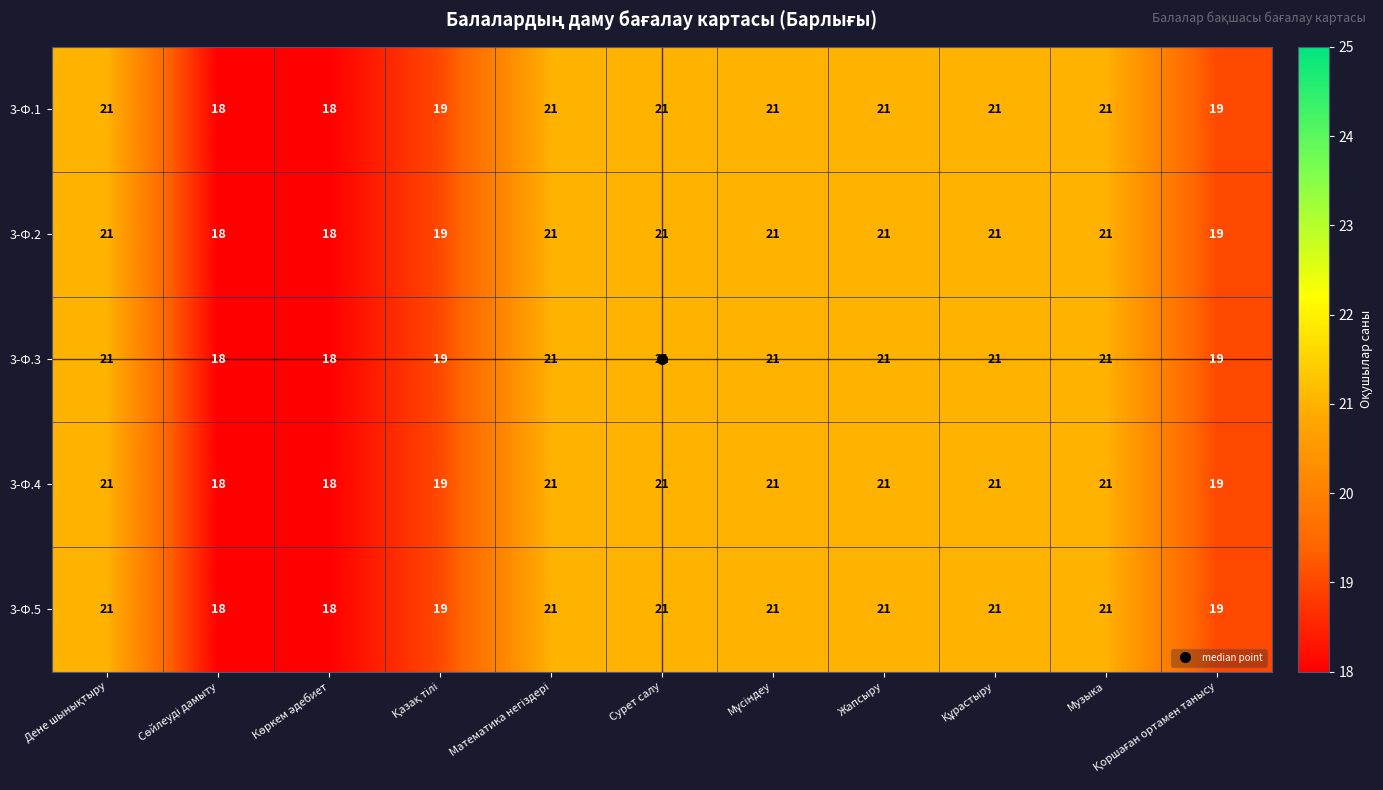

True or false: 3-Ф.3 has a value of 21 at Сурет салу.

True